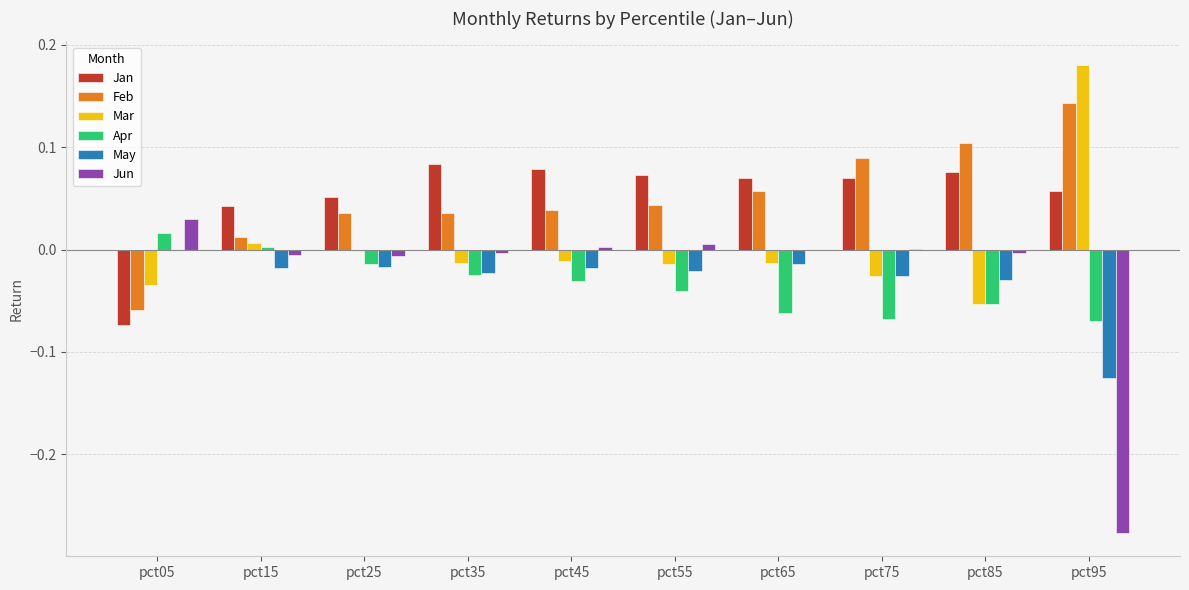

Which series changed the most between pct75 and pct95?

Jun